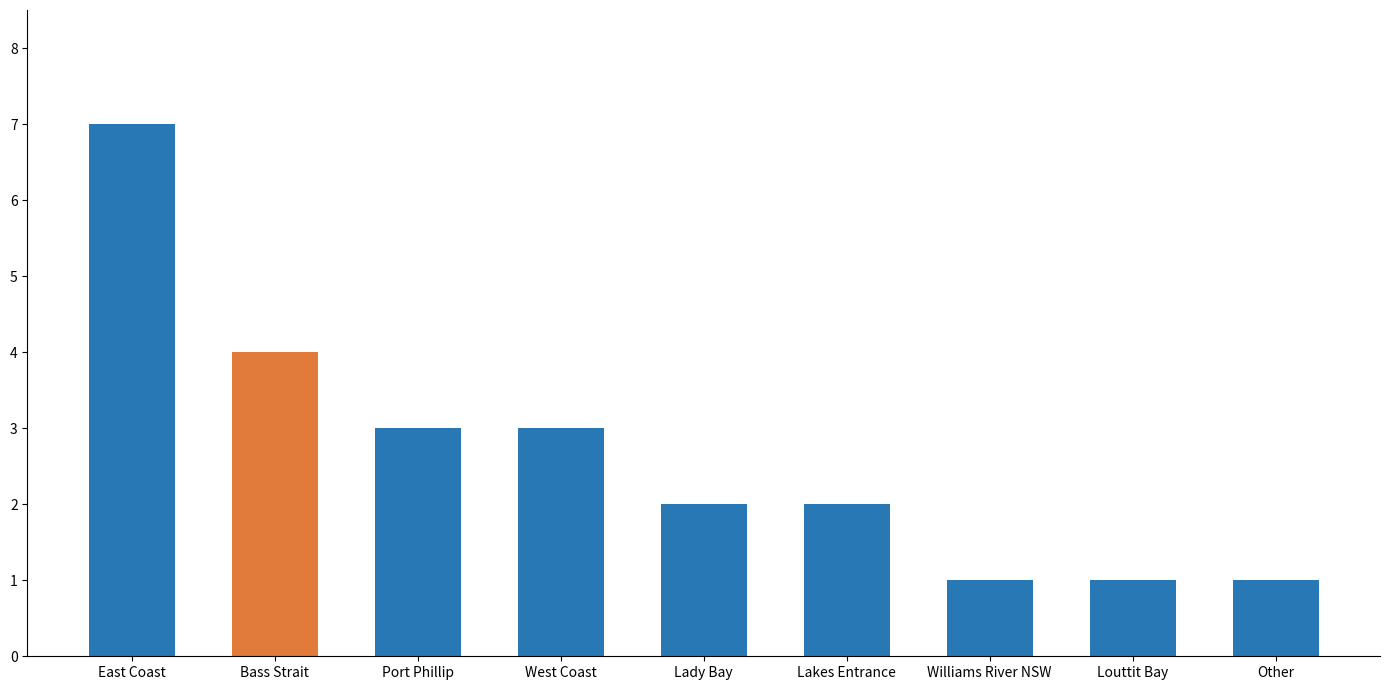

What is the label of the 3rd bar from the left?

Port Phillip